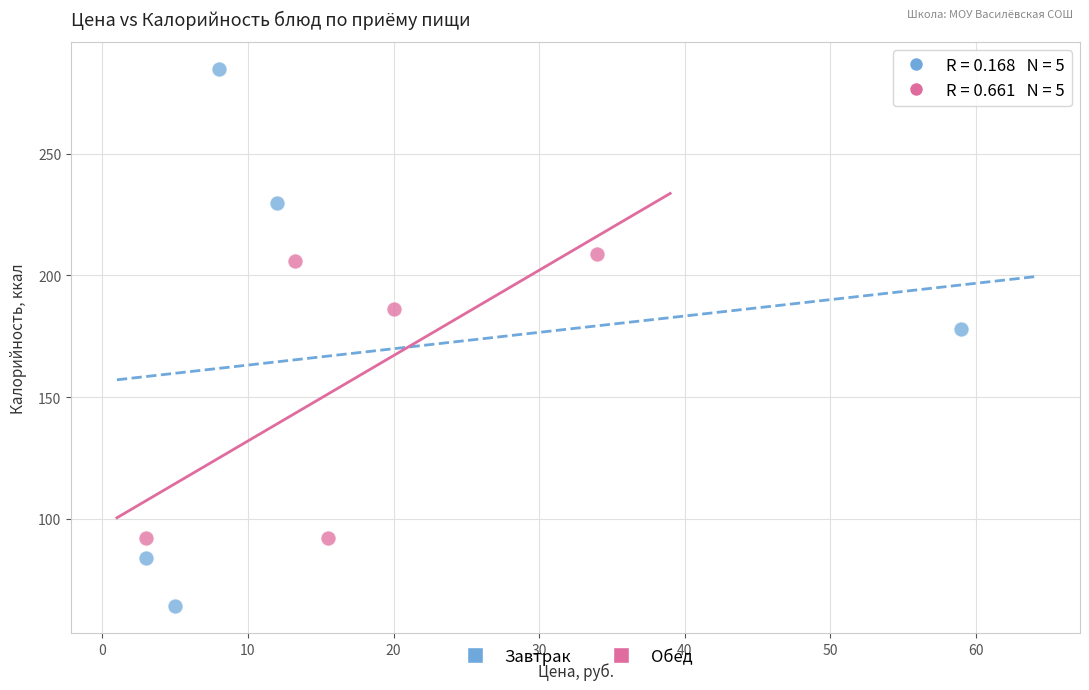

Which series reaches the maximum Y coordinate?

Завтрак